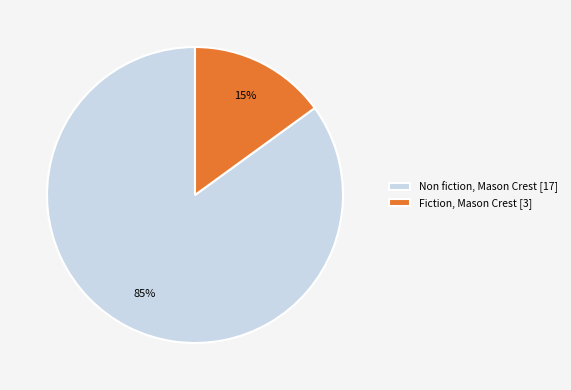

Does Non fiction, Mason Crest account for over 50% of the chart?

Yes